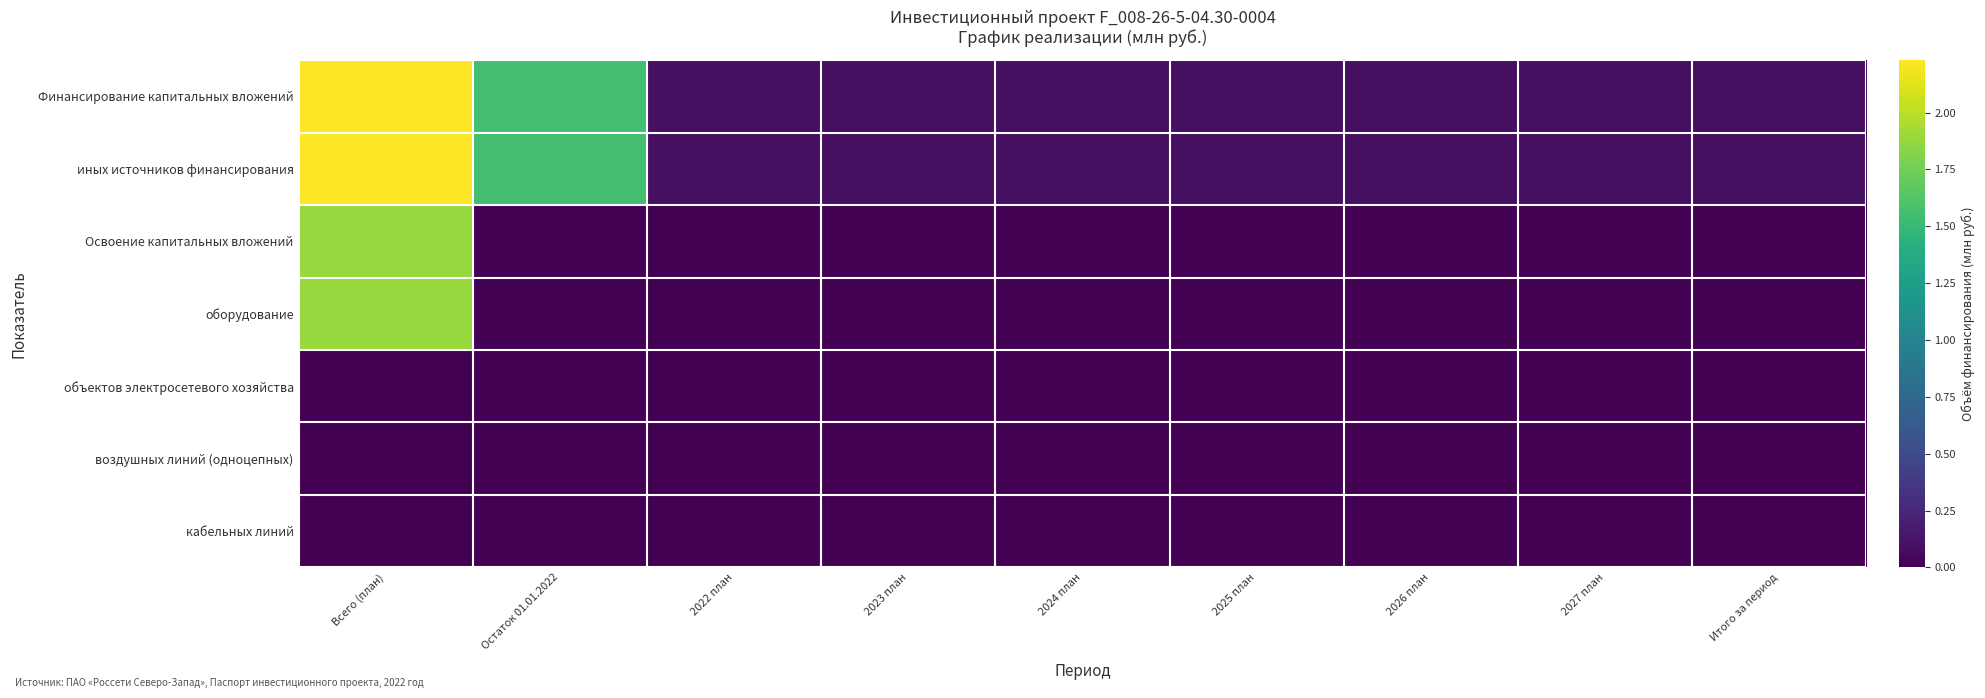

How many categories are shown in the chart?

9